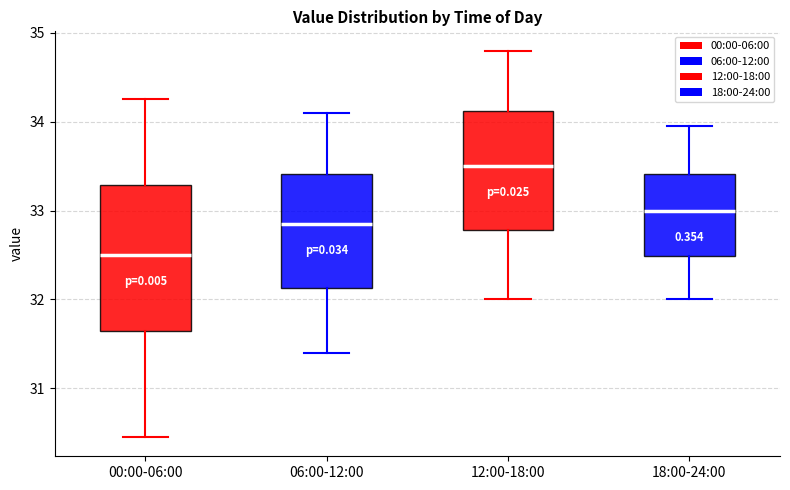

Which box's median line is the lowest?

00:00-06:00